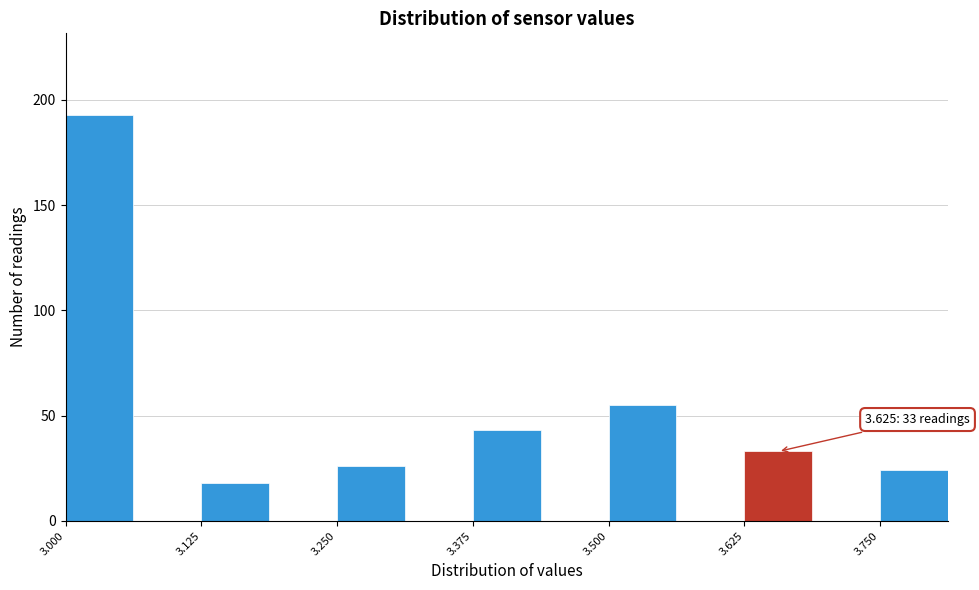

Around what value on the x-axis is the tallest bar? Give the approximate position of its centre, as read against the axis.

3.04